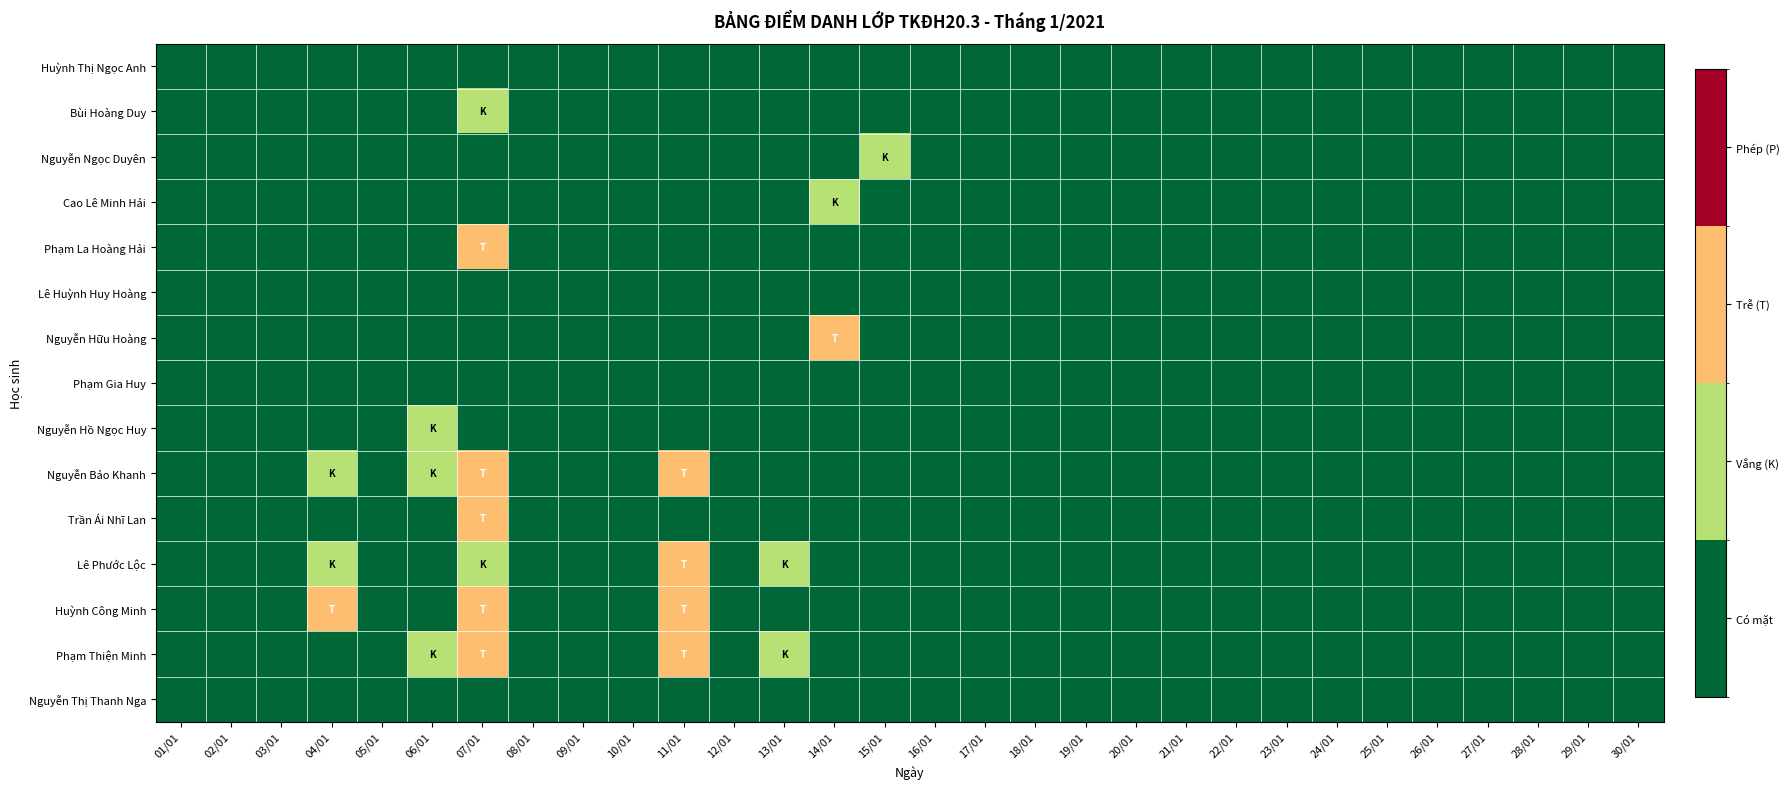

Reading left to right, transcribe all the data shown in this chart.

Huỳnh Thị Ngọc Anh: 01/01=0	02/01=0	03/01=0	04/01=0	05/01=0	06/01=0	07/01=0	08/01=0	09/01=0	10/01=0	11/01=0	12/01=0	13/01=0	14/01=0	15/01=0	16/01=0	17/01=0	18/01=0	19/01=0	20/01=0	21/01=0	22/01=0	23/01=0	24/01=0	25/01=0	26/01=0	27/01=0	28/01=0	29/01=0	30/01=0
Bùi Hoàng Duy: 01/01=0	02/01=0	03/01=0	04/01=0	05/01=0	06/01=0	07/01=1	08/01=0	09/01=0	10/01=0	11/01=0	12/01=0	13/01=0	14/01=0	15/01=0	16/01=0	17/01=0	18/01=0	19/01=0	20/01=0	21/01=0	22/01=0	23/01=0	24/01=0	25/01=0	26/01=0	27/01=0	28/01=0	29/01=0	30/01=0
Nguyễn Ngọc Duyên: 01/01=0	02/01=0	03/01=0	04/01=0	05/01=0	06/01=0	07/01=0	08/01=0	09/01=0	10/01=0	11/01=0	12/01=0	13/01=0	14/01=0	15/01=1	16/01=0	17/01=0	18/01=0	19/01=0	20/01=0	21/01=0	22/01=0	23/01=0	24/01=0	25/01=0	26/01=0	27/01=0	28/01=0	29/01=0	30/01=0
Cao Lê Minh Hải: 01/01=0	02/01=0	03/01=0	04/01=0	05/01=0	06/01=0	07/01=0	08/01=0	09/01=0	10/01=0	11/01=0	12/01=0	13/01=0	14/01=1	15/01=0	16/01=0	17/01=0	18/01=0	19/01=0	20/01=0	21/01=0	22/01=0	23/01=0	24/01=0	25/01=0	26/01=0	27/01=0	28/01=0	29/01=0	30/01=0
Phạm La Hoàng Hải: 01/01=0	02/01=0	03/01=0	04/01=0	05/01=0	06/01=0	07/01=2	08/01=0	09/01=0	10/01=0	11/01=0	12/01=0	13/01=0	14/01=0	15/01=0	16/01=0	17/01=0	18/01=0	19/01=0	20/01=0	21/01=0	22/01=0	23/01=0	24/01=0	25/01=0	26/01=0	27/01=0	28/01=0	29/01=0	30/01=0
Lê Huỳnh Huy Hoàng: 01/01=0	02/01=0	03/01=0	04/01=0	05/01=0	06/01=0	07/01=0	08/01=0	09/01=0	10/01=0	11/01=0	12/01=0	13/01=0	14/01=0	15/01=0	16/01=0	17/01=0	18/01=0	19/01=0	20/01=0	21/01=0	22/01=0	23/01=0	24/01=0	25/01=0	26/01=0	27/01=0	28/01=0	29/01=0	30/01=0
Nguyễn Hữu Hoàng: 01/01=0	02/01=0	03/01=0	04/01=0	05/01=0	06/01=0	07/01=0	08/01=0	09/01=0	10/01=0	11/01=0	12/01=0	13/01=0	14/01=2	15/01=0	16/01=0	17/01=0	18/01=0	19/01=0	20/01=0	21/01=0	22/01=0	23/01=0	24/01=0	25/01=0	26/01=0	27/01=0	28/01=0	29/01=0	30/01=0
Phạm Gia Huy: 01/01=0	02/01=0	03/01=0	04/01=0	05/01=0	06/01=0	07/01=0	08/01=0	09/01=0	10/01=0	11/01=0	12/01=0	13/01=0	14/01=0	15/01=0	16/01=0	17/01=0	18/01=0	19/01=0	20/01=0	21/01=0	22/01=0	23/01=0	24/01=0	25/01=0	26/01=0	27/01=0	28/01=0	29/01=0	30/01=0
Nguyễn Hồ Ngọc Huy: 01/01=0	02/01=0	03/01=0	04/01=0	05/01=0	06/01=1	07/01=0	08/01=0	09/01=0	10/01=0	11/01=0	12/01=0	13/01=0	14/01=0	15/01=0	16/01=0	17/01=0	18/01=0	19/01=0	20/01=0	21/01=0	22/01=0	23/01=0	24/01=0	25/01=0	26/01=0	27/01=0	28/01=0	29/01=0	30/01=0
Nguyễn Bảo Khanh: 01/01=0	02/01=0	03/01=0	04/01=1	05/01=0	06/01=1	07/01=2	08/01=0	09/01=0	10/01=0	11/01=2	12/01=0	13/01=0	14/01=0	15/01=0	16/01=0	17/01=0	18/01=0	19/01=0	20/01=0	21/01=0	22/01=0	23/01=0	24/01=0	25/01=0	26/01=0	27/01=0	28/01=0	29/01=0	30/01=0
Trần Ái Nhĩ Lan: 01/01=0	02/01=0	03/01=0	04/01=0	05/01=0	06/01=0	07/01=2	08/01=0	09/01=0	10/01=0	11/01=0	12/01=0	13/01=0	14/01=0	15/01=0	16/01=0	17/01=0	18/01=0	19/01=0	20/01=0	21/01=0	22/01=0	23/01=0	24/01=0	25/01=0	26/01=0	27/01=0	28/01=0	29/01=0	30/01=0
Lê Phước Lộc: 01/01=0	02/01=0	03/01=0	04/01=1	05/01=0	06/01=0	07/01=1	08/01=0	09/01=0	10/01=0	11/01=2	12/01=0	13/01=1	14/01=0	15/01=0	16/01=0	17/01=0	18/01=0	19/01=0	20/01=0	21/01=0	22/01=0	23/01=0	24/01=0	25/01=0	26/01=0	27/01=0	28/01=0	29/01=0	30/01=0
Huỳnh Công Minh: 01/01=0	02/01=0	03/01=0	04/01=2	05/01=0	06/01=0	07/01=2	08/01=0	09/01=0	10/01=0	11/01=2	12/01=0	13/01=0	14/01=0	15/01=0	16/01=0	17/01=0	18/01=0	19/01=0	20/01=0	21/01=0	22/01=0	23/01=0	24/01=0	25/01=0	26/01=0	27/01=0	28/01=0	29/01=0	30/01=0
Phạm Thiện Minh: 01/01=0	02/01=0	03/01=0	04/01=0	05/01=0	06/01=1	07/01=2	08/01=0	09/01=0	10/01=0	11/01=2	12/01=0	13/01=1	14/01=0	15/01=0	16/01=0	17/01=0	18/01=0	19/01=0	20/01=0	21/01=0	22/01=0	23/01=0	24/01=0	25/01=0	26/01=0	27/01=0	28/01=0	29/01=0	30/01=0
Nguyễn Thị Thanh Nga: 01/01=0	02/01=0	03/01=0	04/01=0	05/01=0	06/01=0	07/01=0	08/01=0	09/01=0	10/01=0	11/01=0	12/01=0	13/01=0	14/01=0	15/01=0	16/01=0	17/01=0	18/01=0	19/01=0	20/01=0	21/01=0	22/01=0	23/01=0	24/01=0	25/01=0	26/01=0	27/01=0	28/01=0	29/01=0	30/01=0